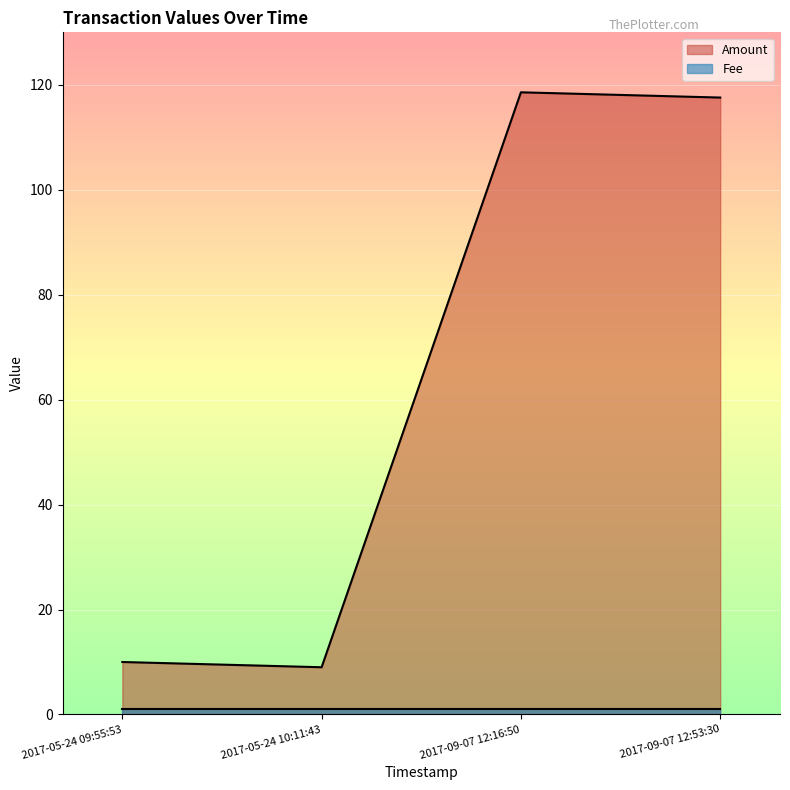

How many points are lower than both their immediate neighbors (excluding endpoints)?

1